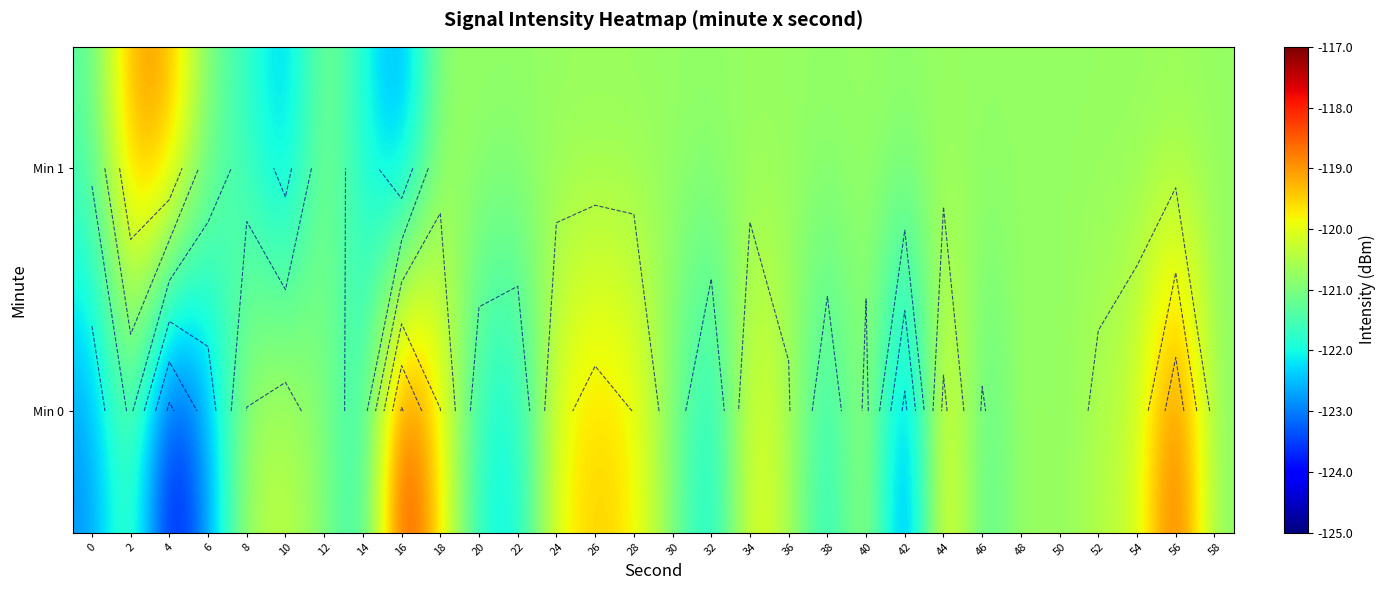

Read the row_0 value at 24.

-119.8